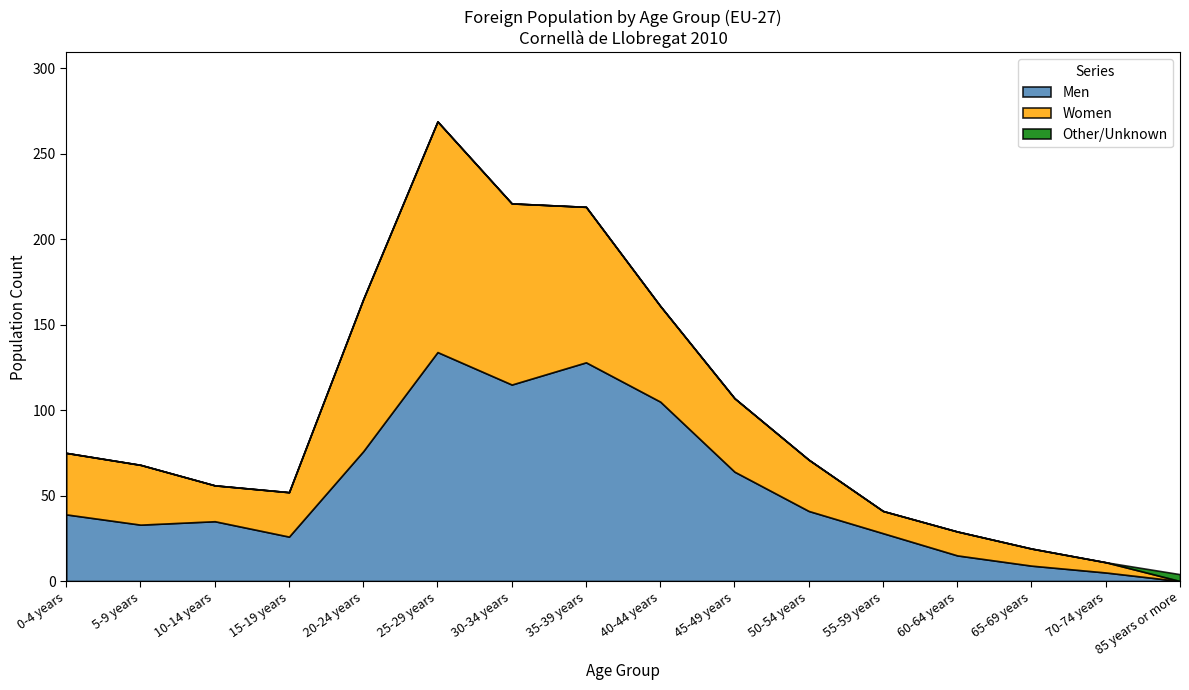

Where is Men nearest to the value 67?

45-49 years